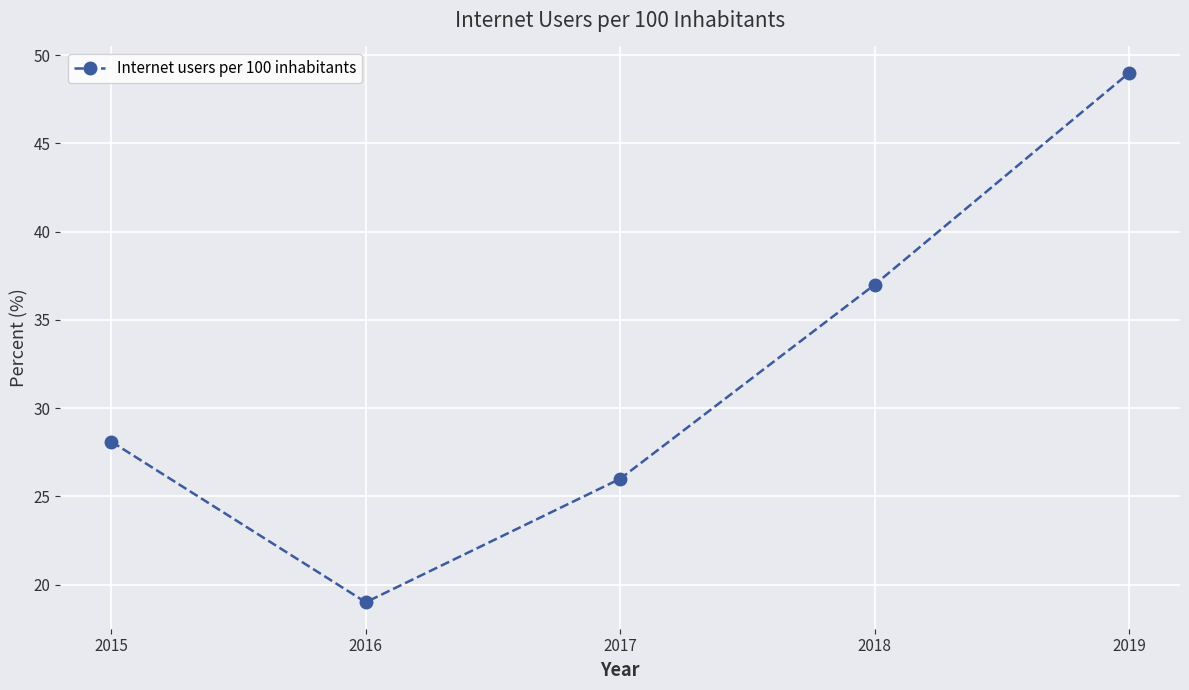

What is the ratio of the value at 2018 to the value at 2016?

1.9